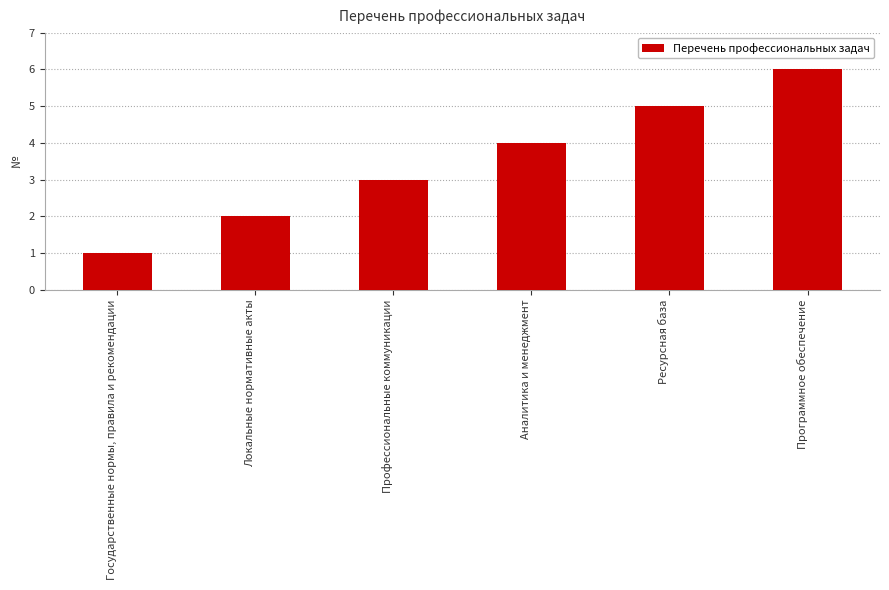

What is the smallest value displayed?

1